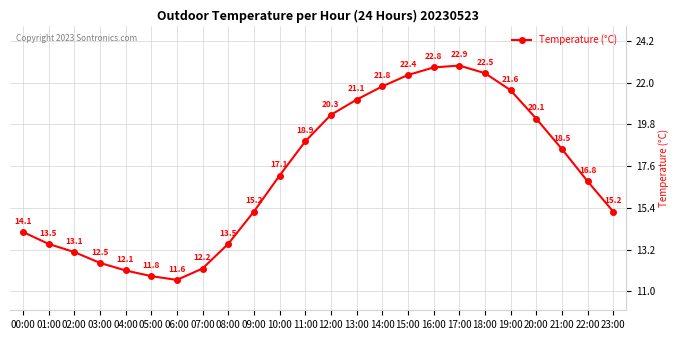

Is it true that the value at 22:00 is 3.5?

False